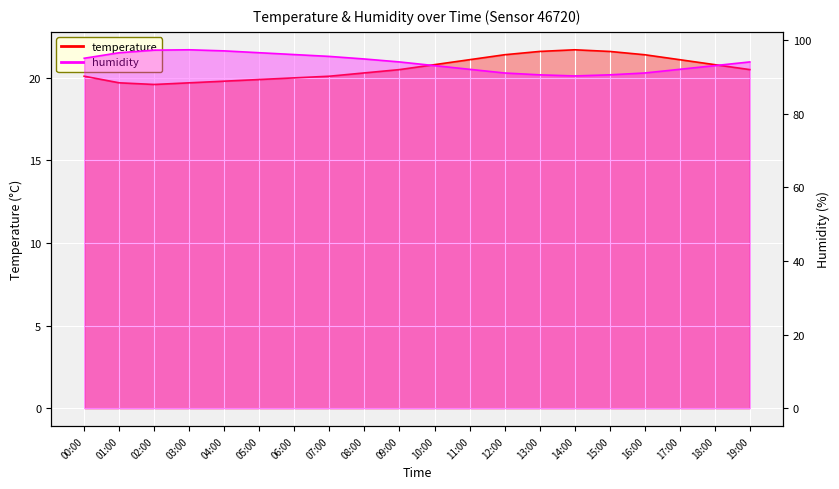

Which series has the largest total across all categories?

humidity